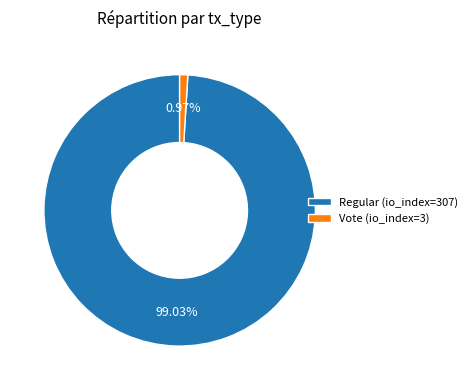

Rank the categories by value from lowest to highest.

Vote (io_index=3), Regular (io_index=307)